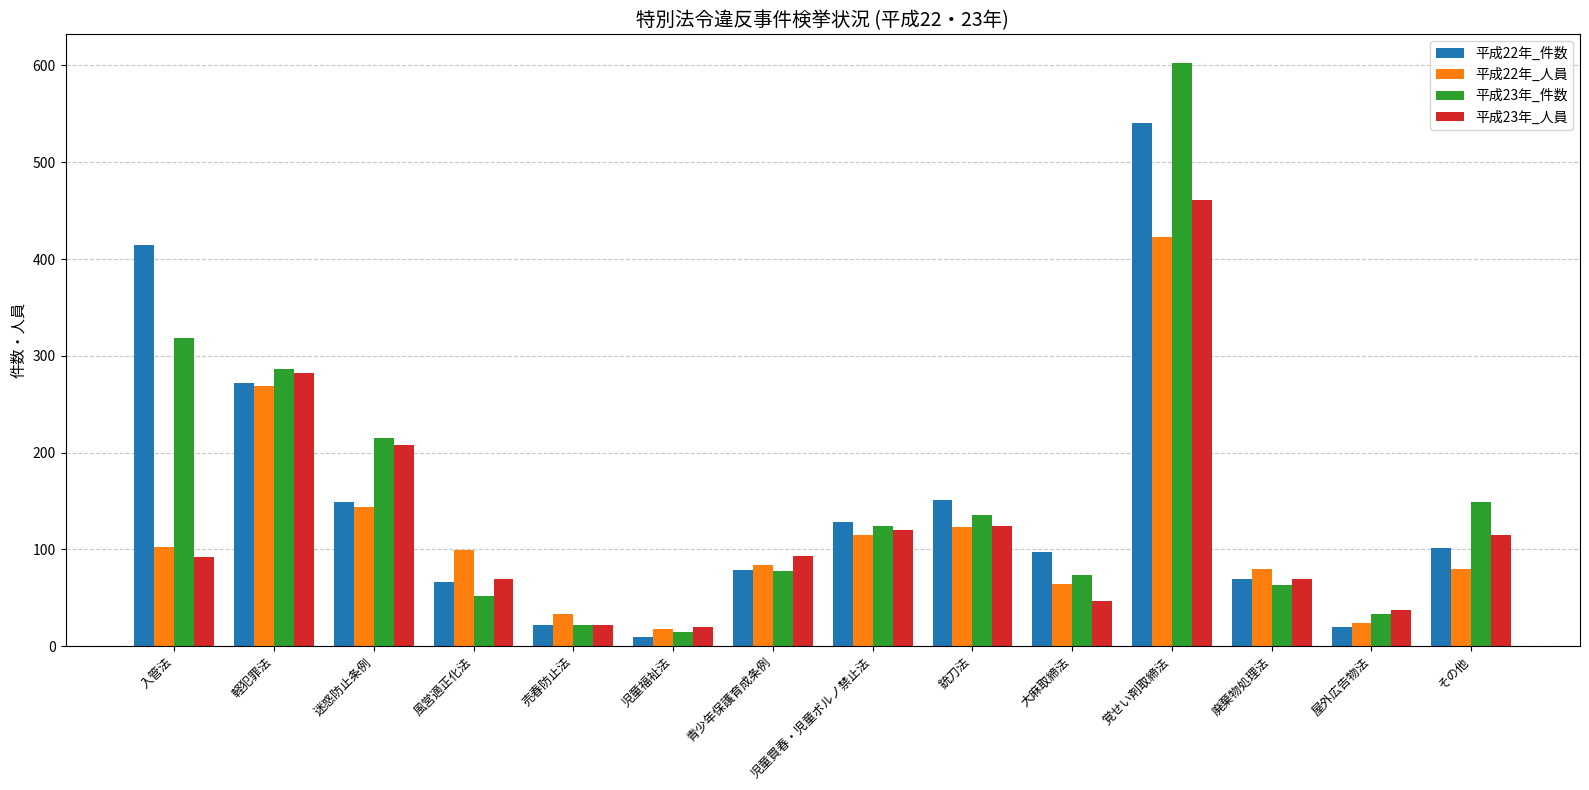

List the series in order of their peak value, lowest first.

平成22年_人員, 平成23年_人員, 平成22年_件数, 平成23年_件数